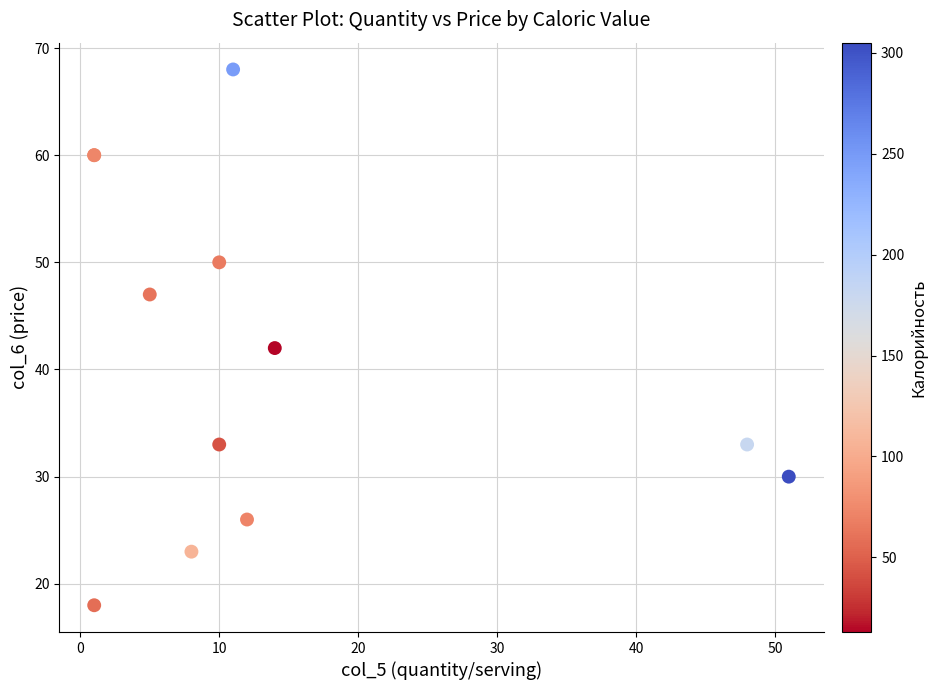

What Y value in the scatter plot is closest to 43?

42